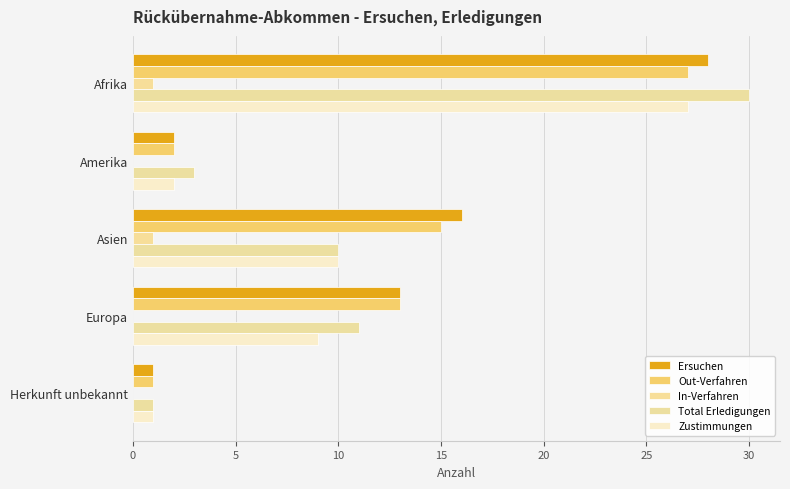

Count the number of data series in this chart.

5